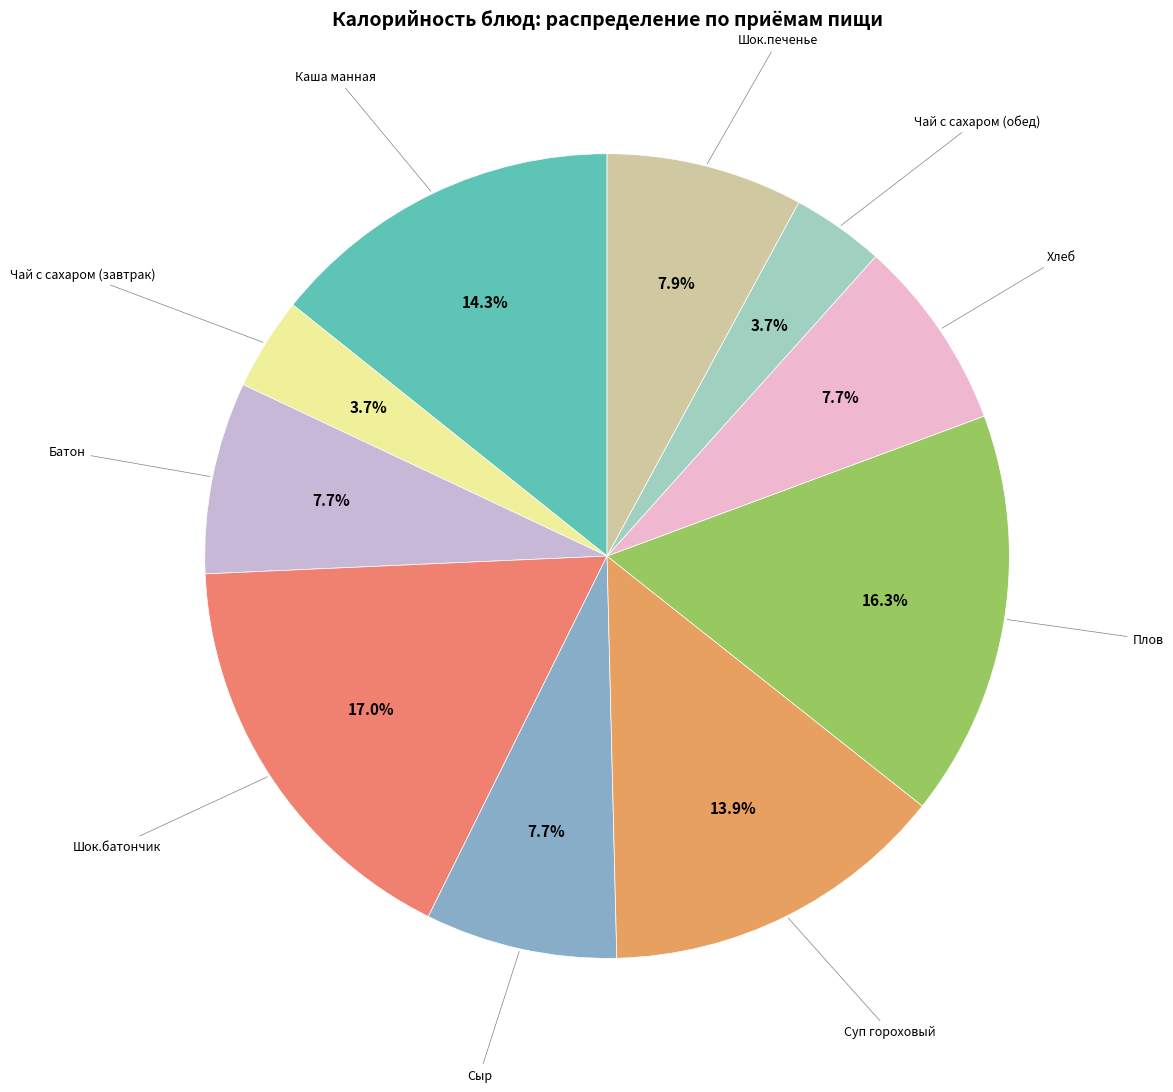

How many segments does this pie chart have?

10